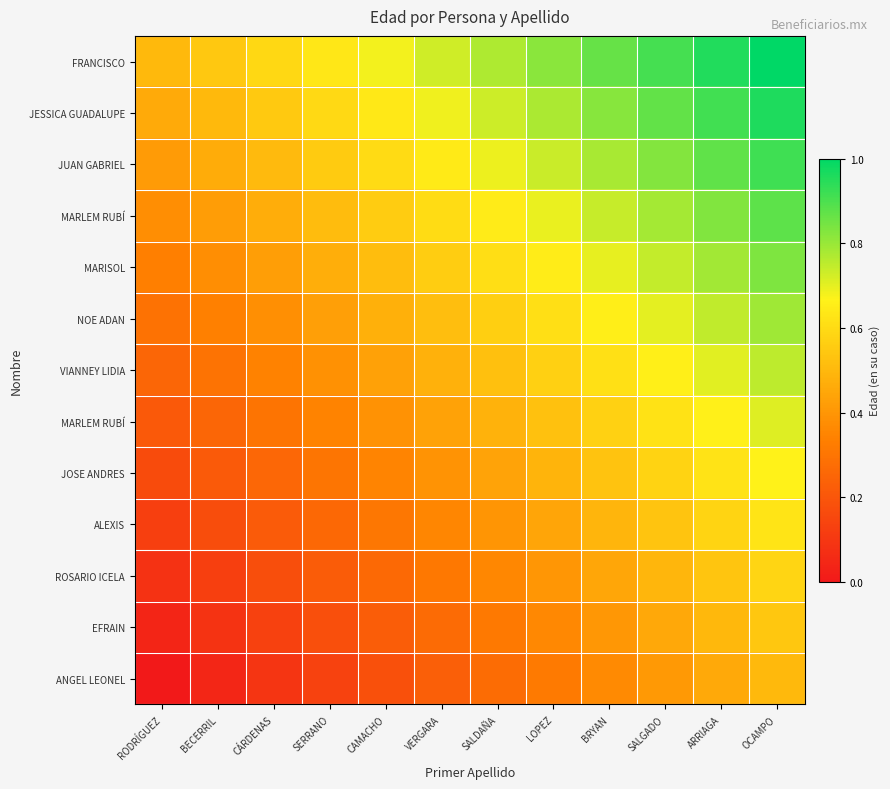

What is the greatest value displayed?

1.0